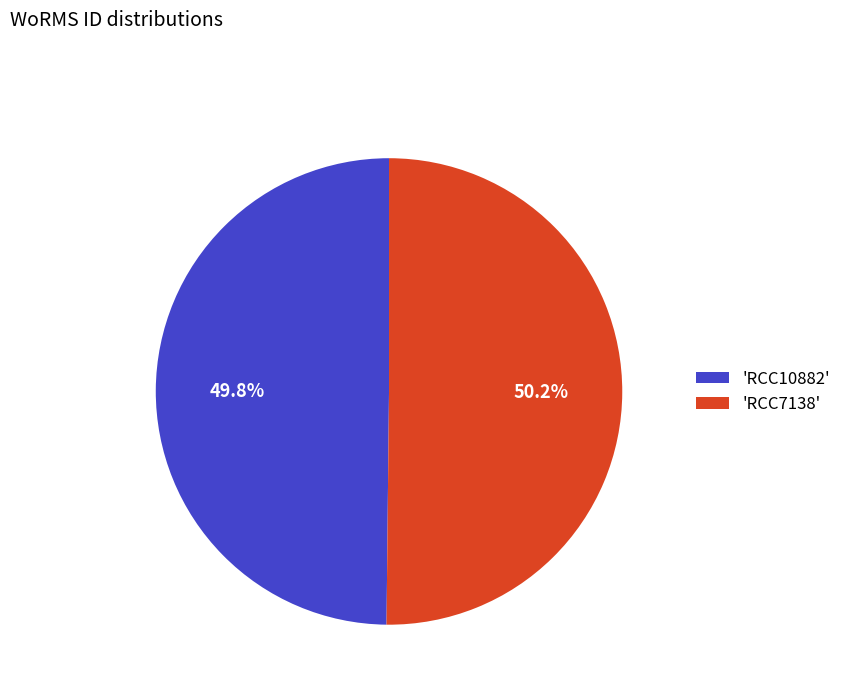

Approximately how many times larger is the value at 'RCC7138' compared to 'RCC10882'?

1.0